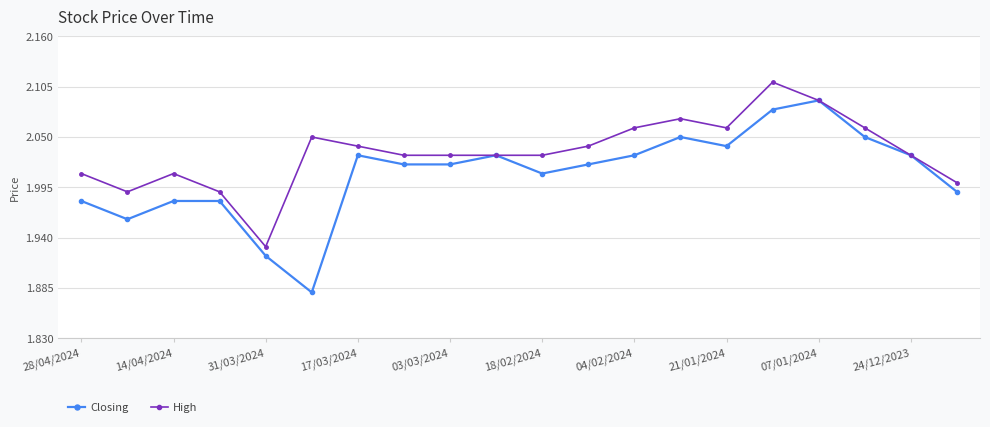

What is the sum of all High values?

40.7